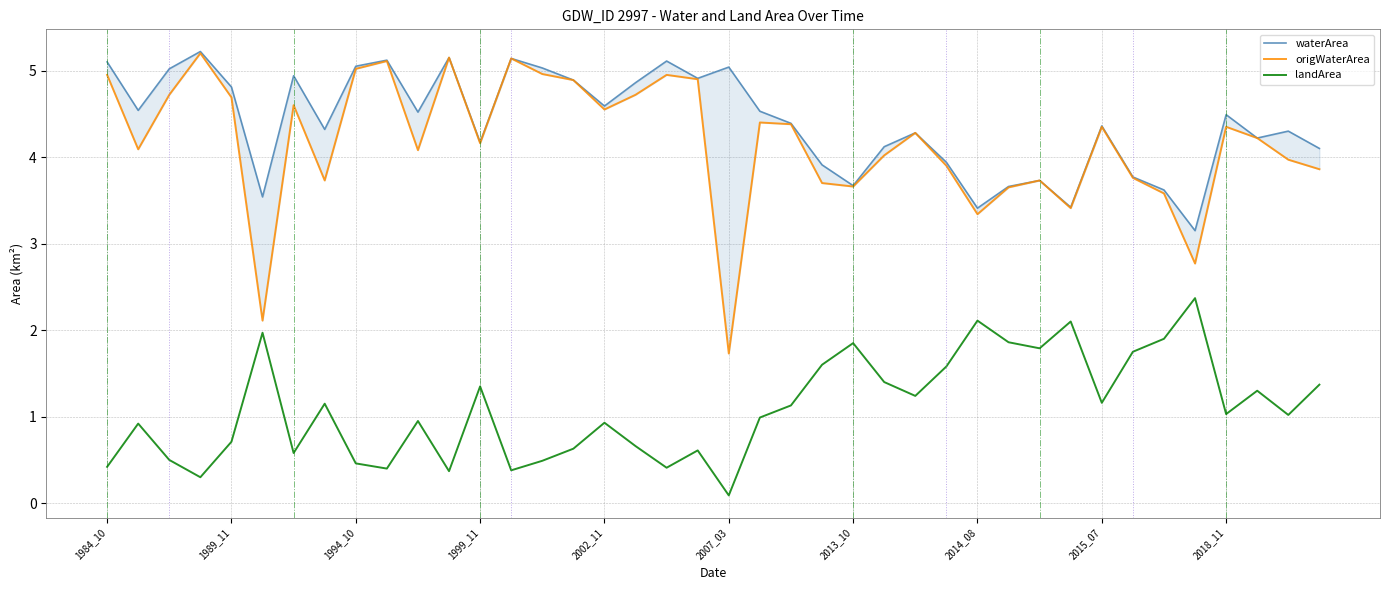

What is the highest value of the landArea series?

2.4